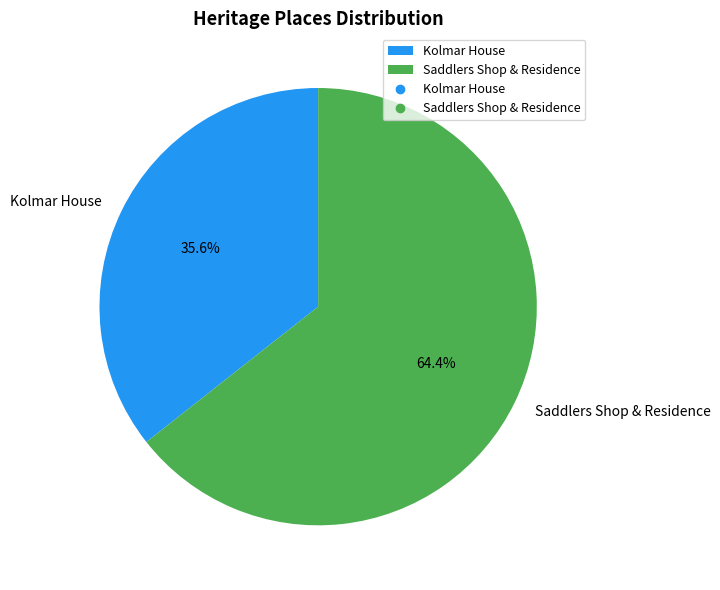

To the nearest percent, what is the combined percentage of Kolmar House and Saddlers Shop & Residence?

100%